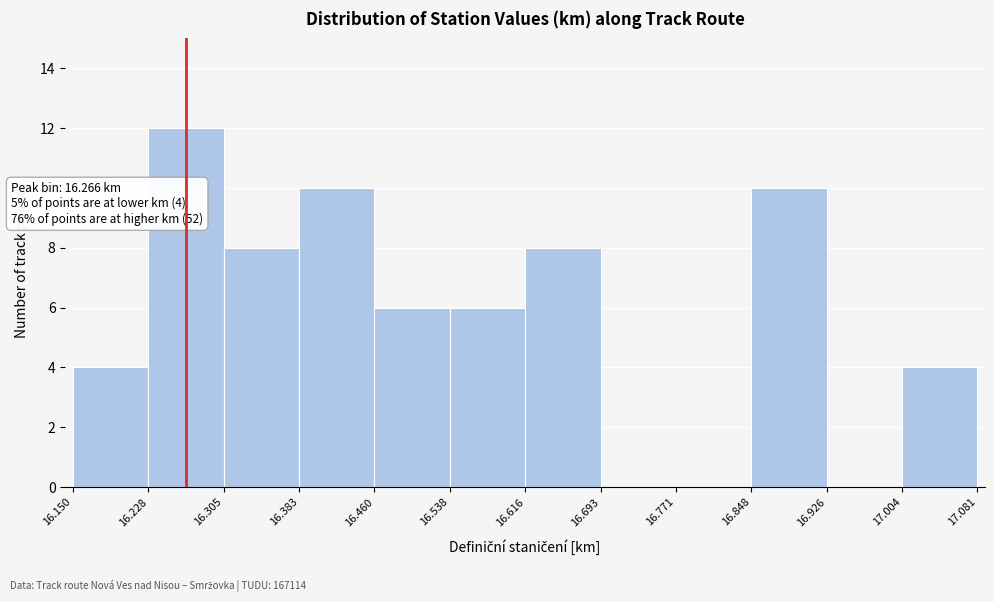

Which range on the x-axis has the tallest bar?

16.228 to 16.305